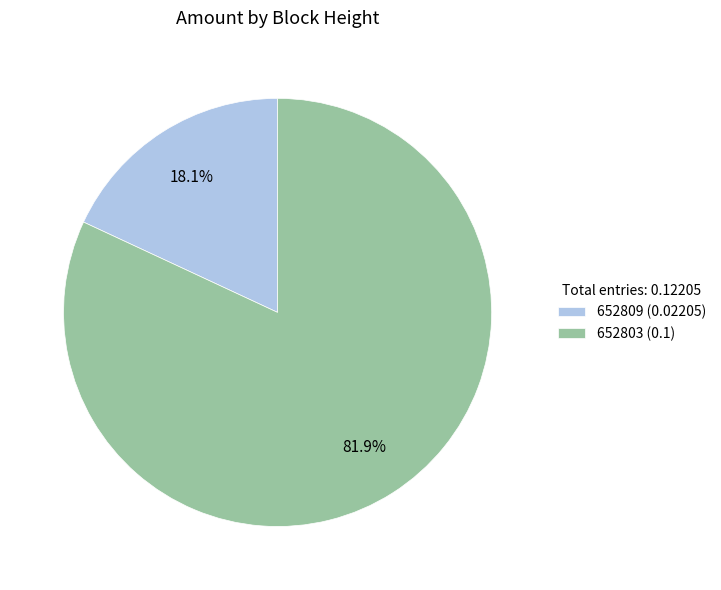

To the nearest percent, what is the difference between the largest and smallest slice percentages?

64%